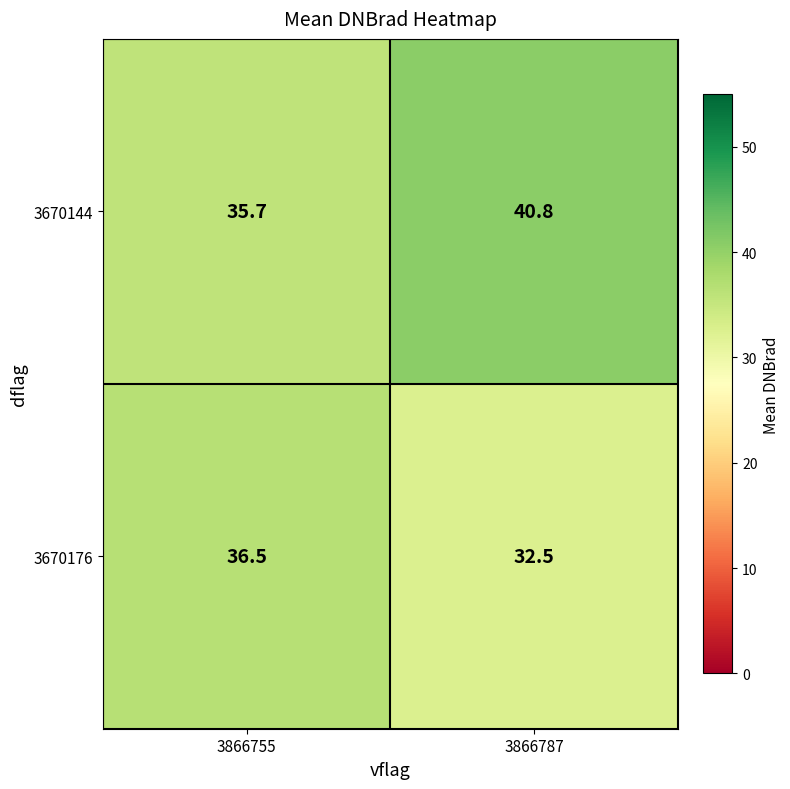

Count the number of categories in the chart.

2